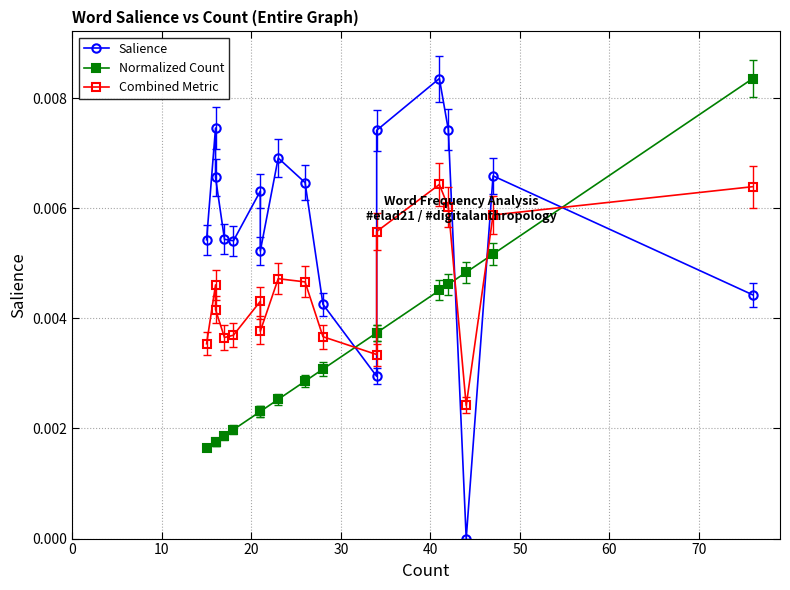

Is the value of Normalized Count at 10 greater than the value of Combined Metric at 40?

No